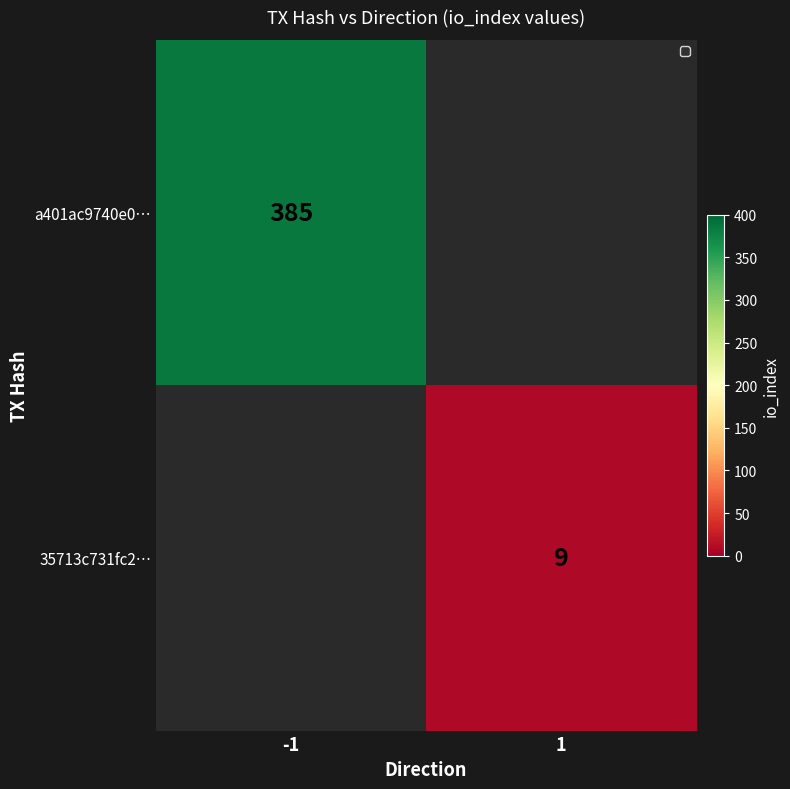

Is the value of a401ac9740e0… at -1 greater than the value of 35713c731fc2… at 1?

Yes